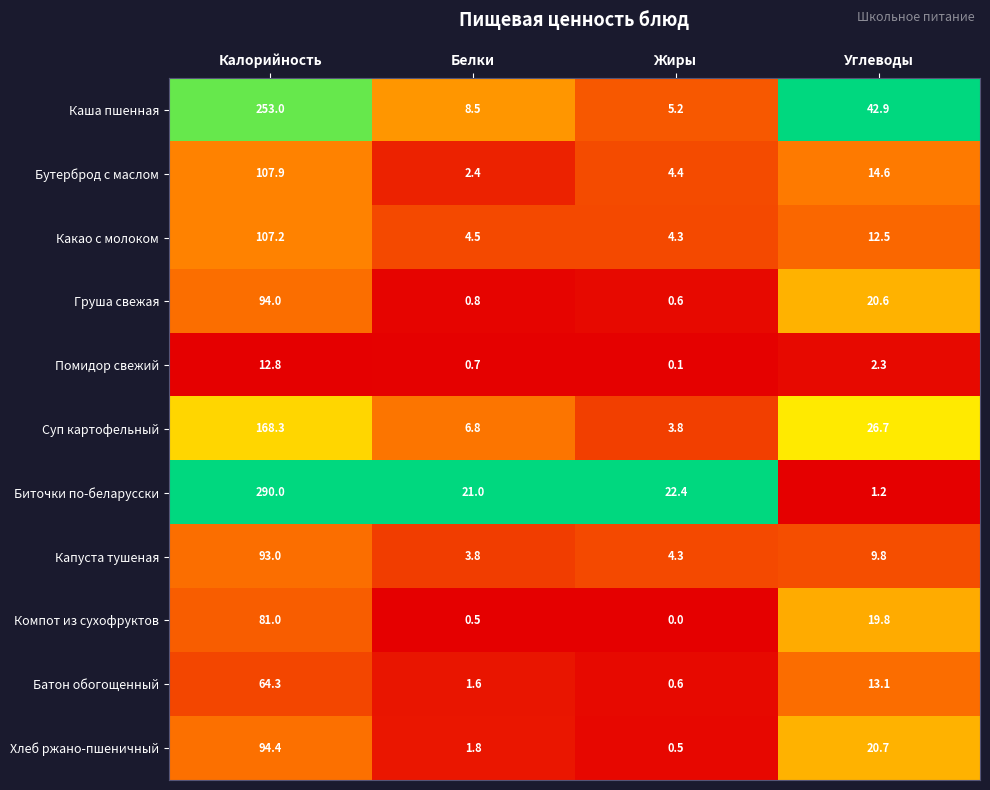

What is the sum of the Биточки по-беларусски values at Белки and Углеводы?

22.2